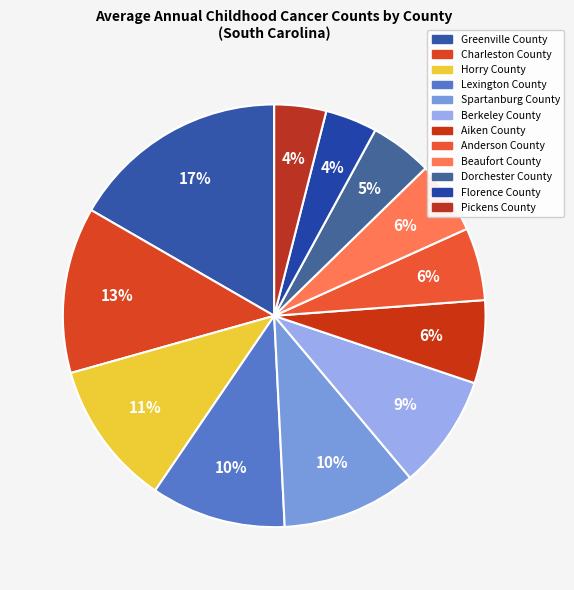

Approximately how many times larger is the value at Horry County compared to Dorchester County?

2.3